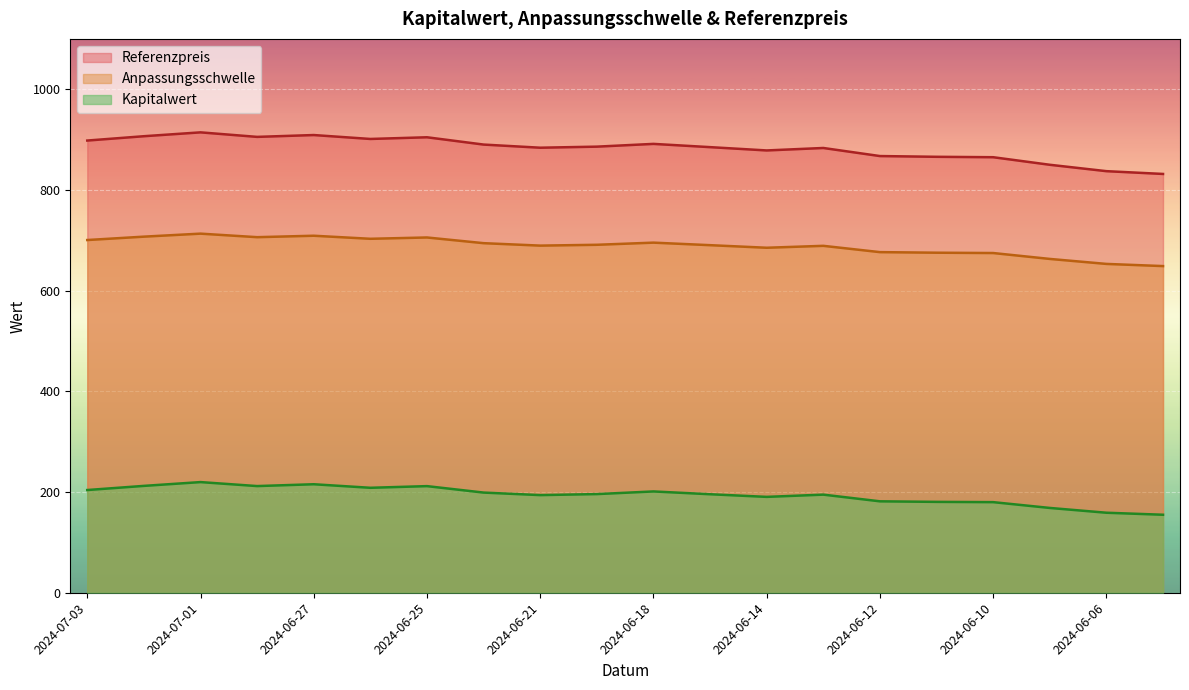

At which label does Kapitalwert reach its peak?

2024-07-01